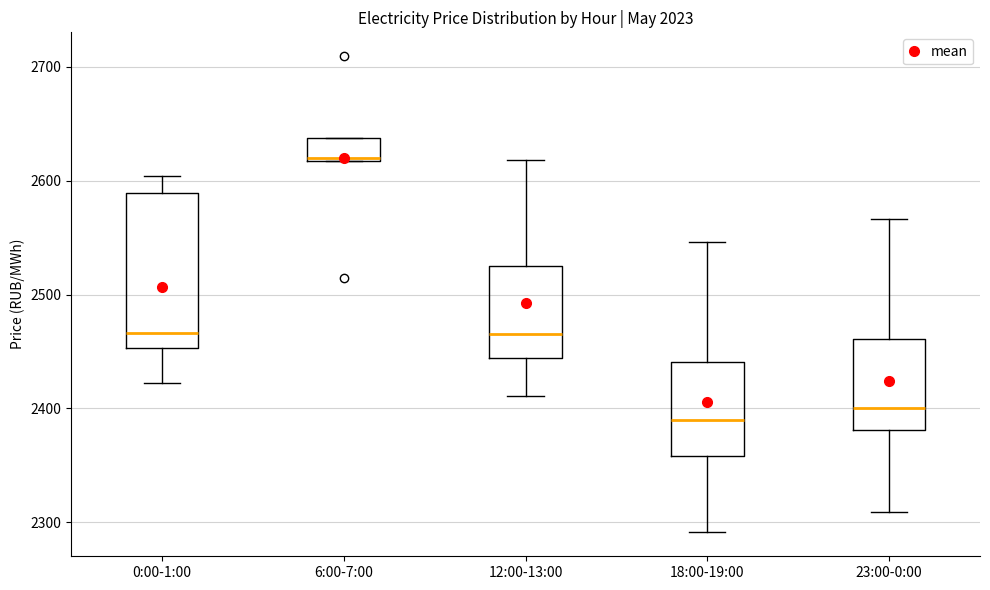

Where does the median line of the box for 18:00-19:00 sit on the y-axis? The values are not printed on the chart, so give them approximately, as read against the axis.

2390